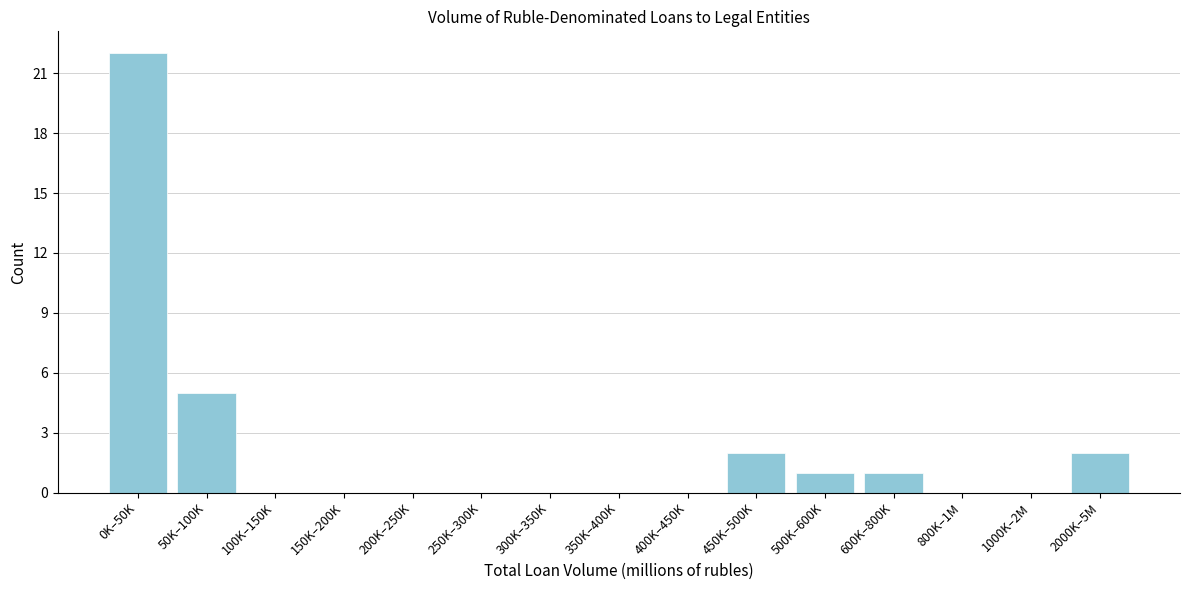

Reading left to right, what are all the values shown in this chart?

0K–50K=22	50K–100K=5	100K–150K=0	150K–200K=0	200K–250K=0	250K–300K=0	300K–350K=0	350K–400K=0	400K–450K=0	450K–500K=2	500K–600K=1	600K–800K=1	800K–1M=0	1000K–2M=0	2000K–5M=2